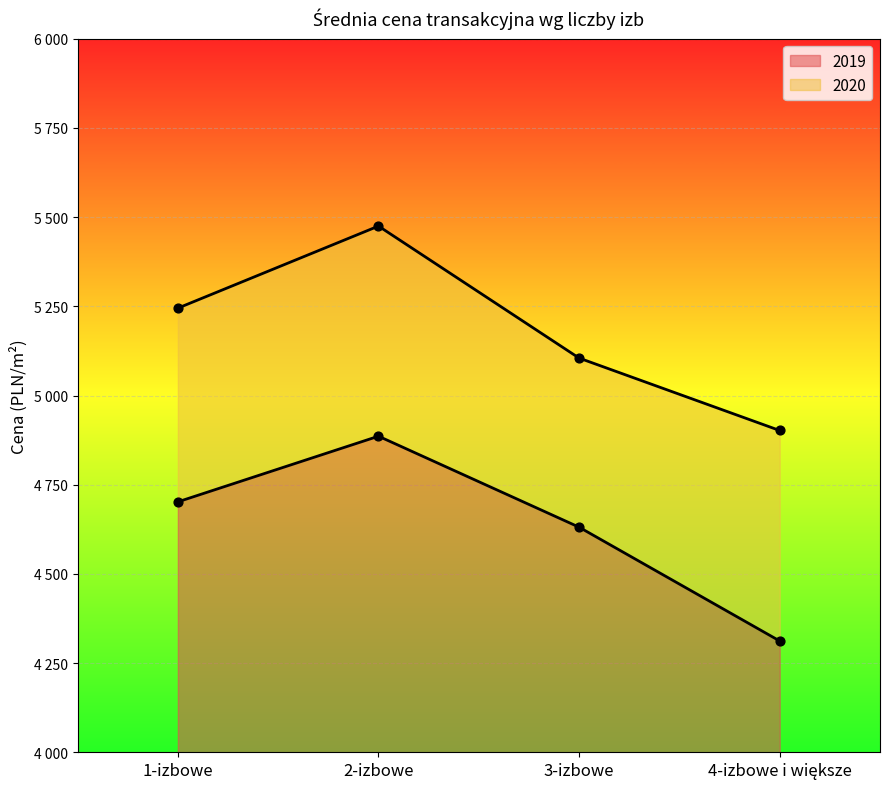

At how many categories does at least one series exceed 4500?

4